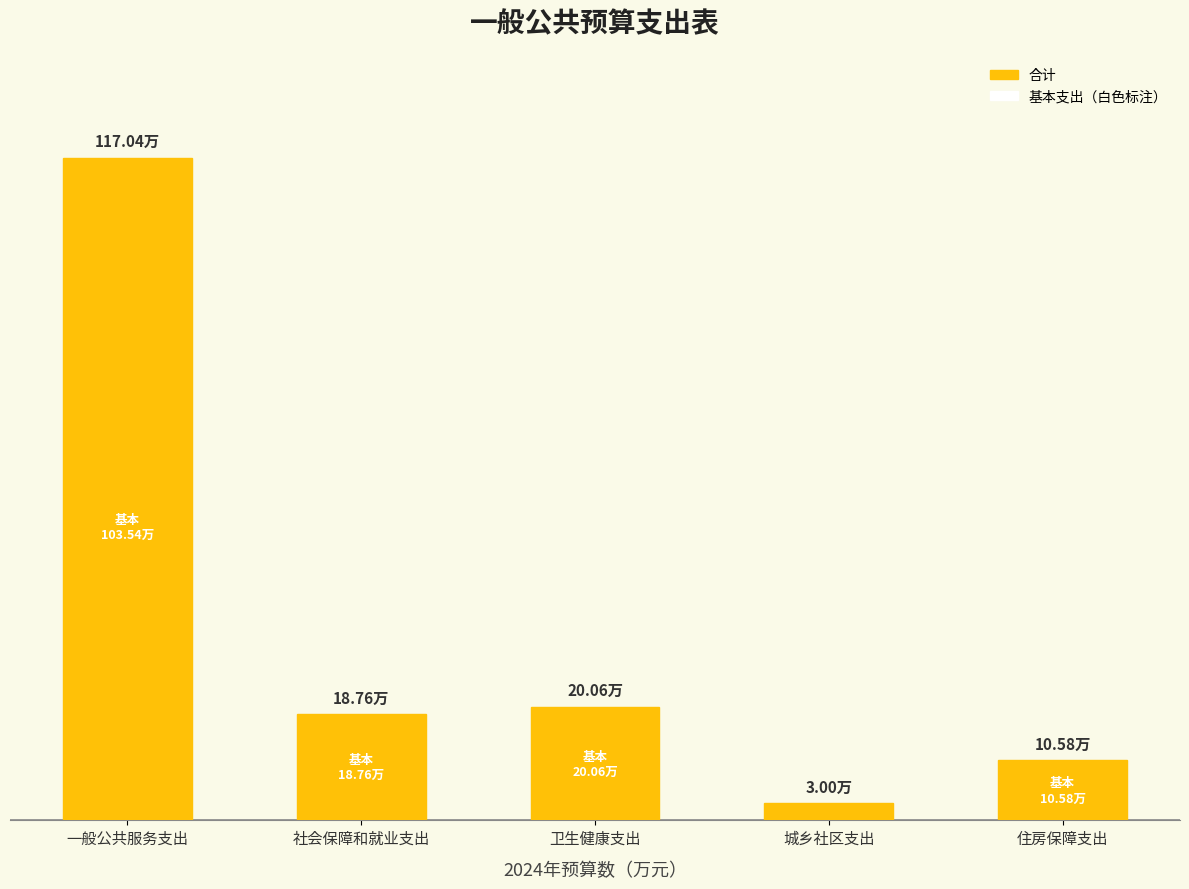

Does the chart contain stacked bars?

No